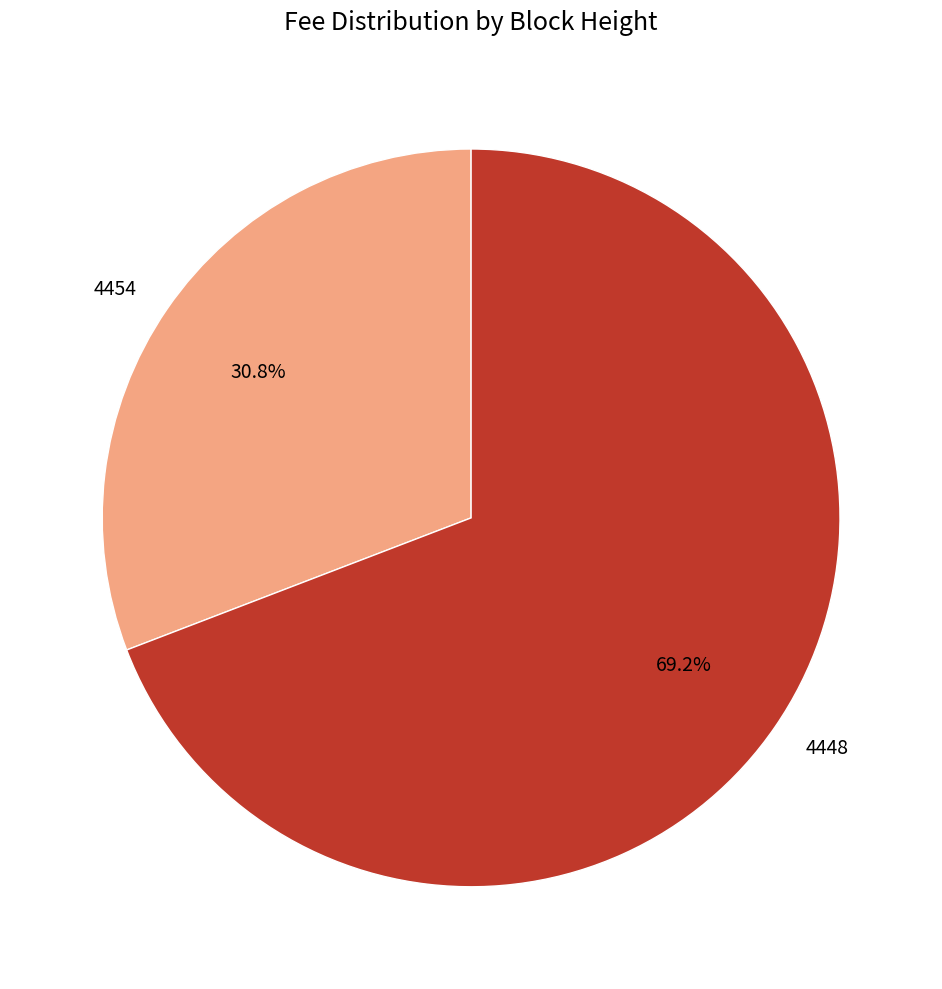

Rank the categories by value from lowest to highest.

4454, 4448